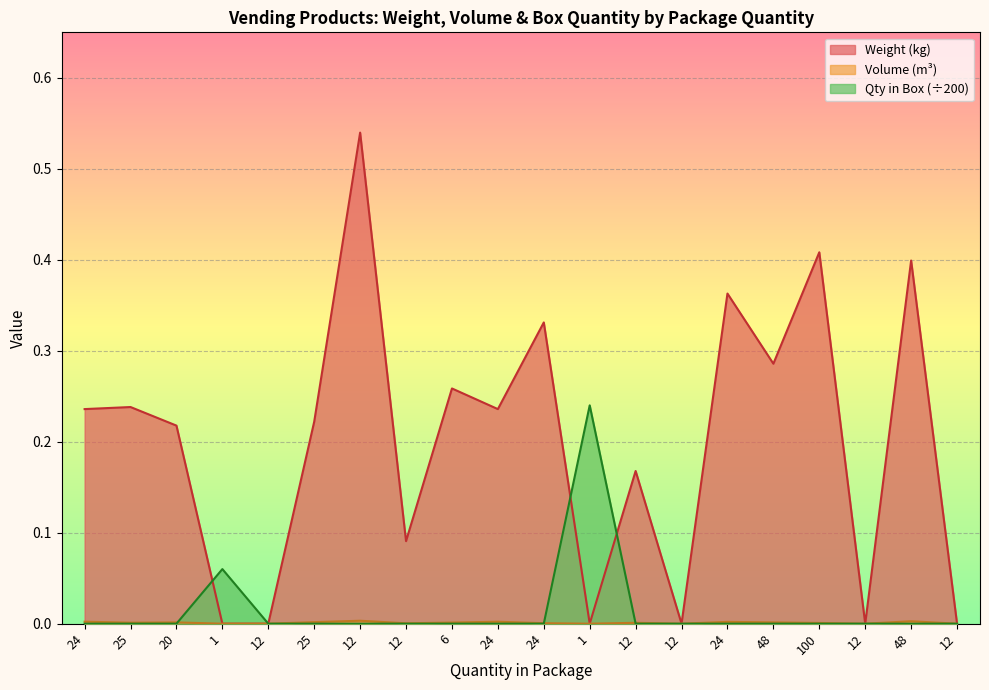

True or false: Volume (m3) has a value of -0.0 at 12.

False